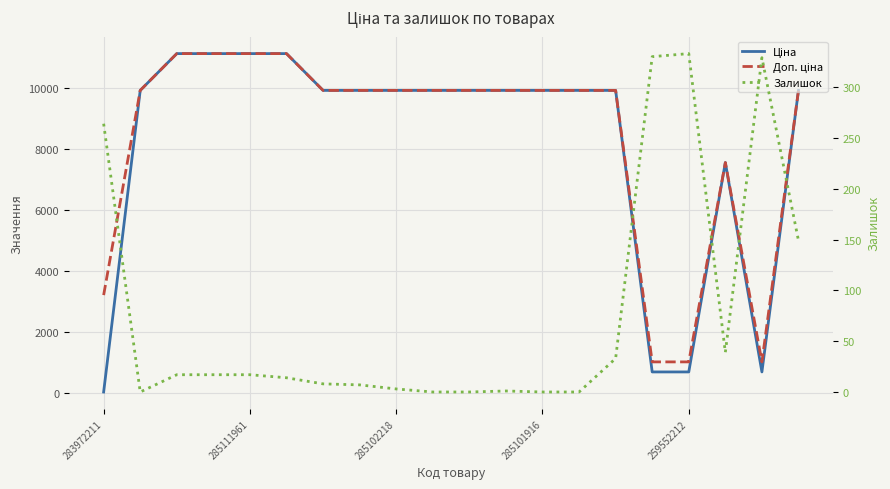

Is the value of Доп. ціна at 14 greater than the value of Ціна at 9?

No